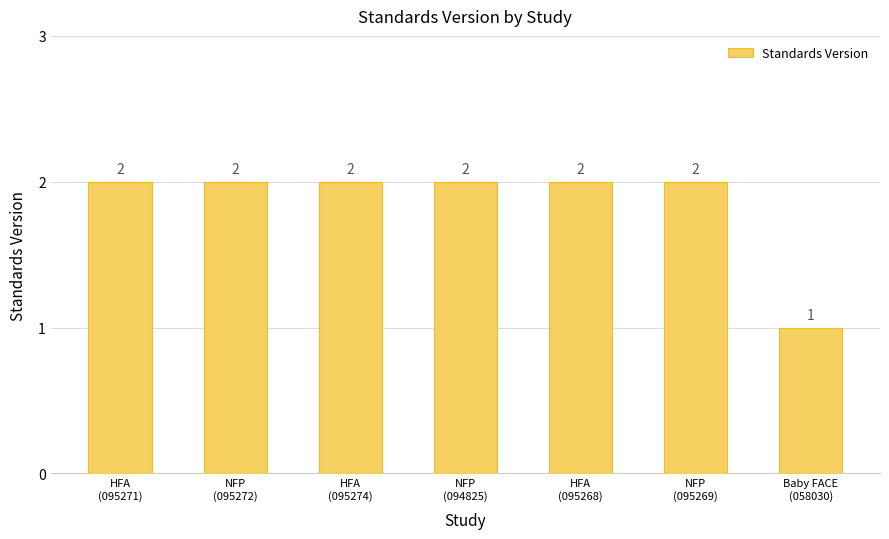

How many values are below 2?

1